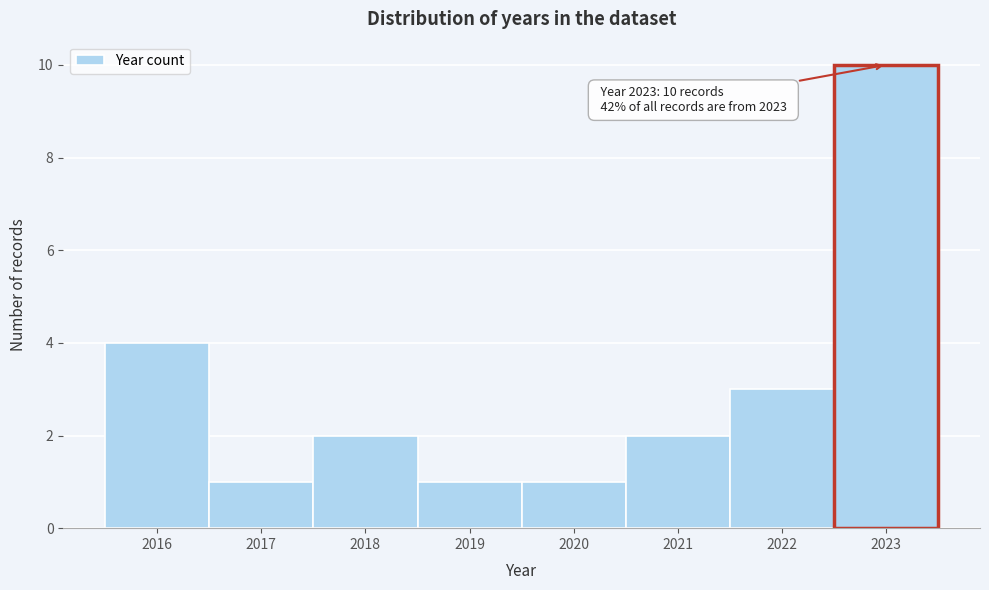

Which range on the x-axis has the tallest bar?

2022.5 to 2023.5